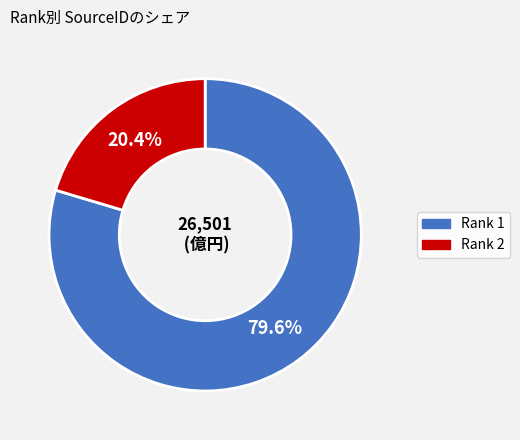

What is the smallest slice in the pie chart?

Rank 2